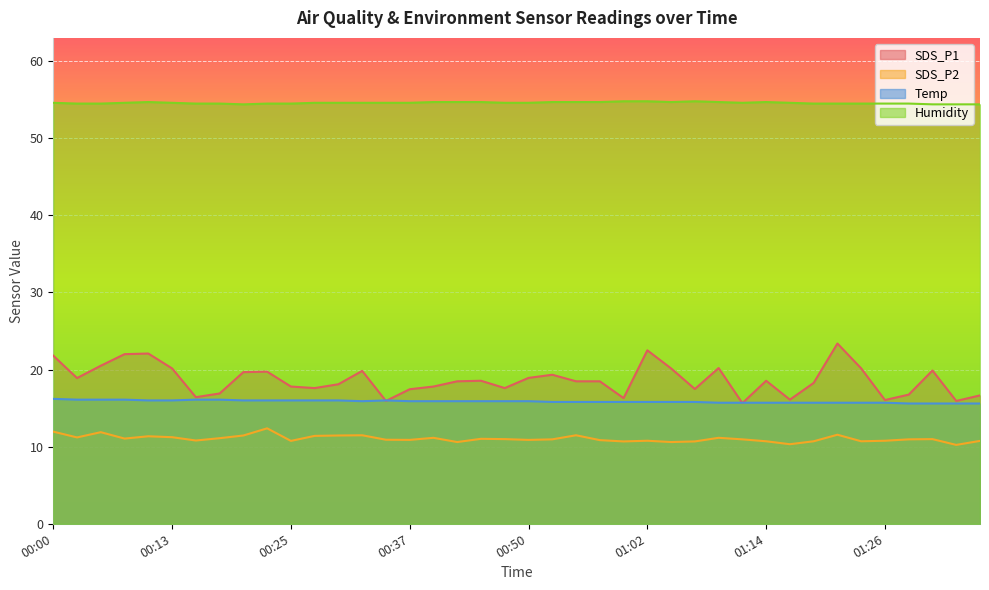

What is the spread (max minus min) of values at 01:26?

43.7